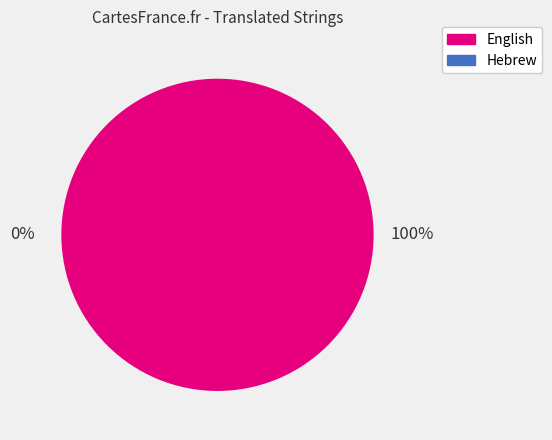

True or false: English accounts for 99% of the total.

False